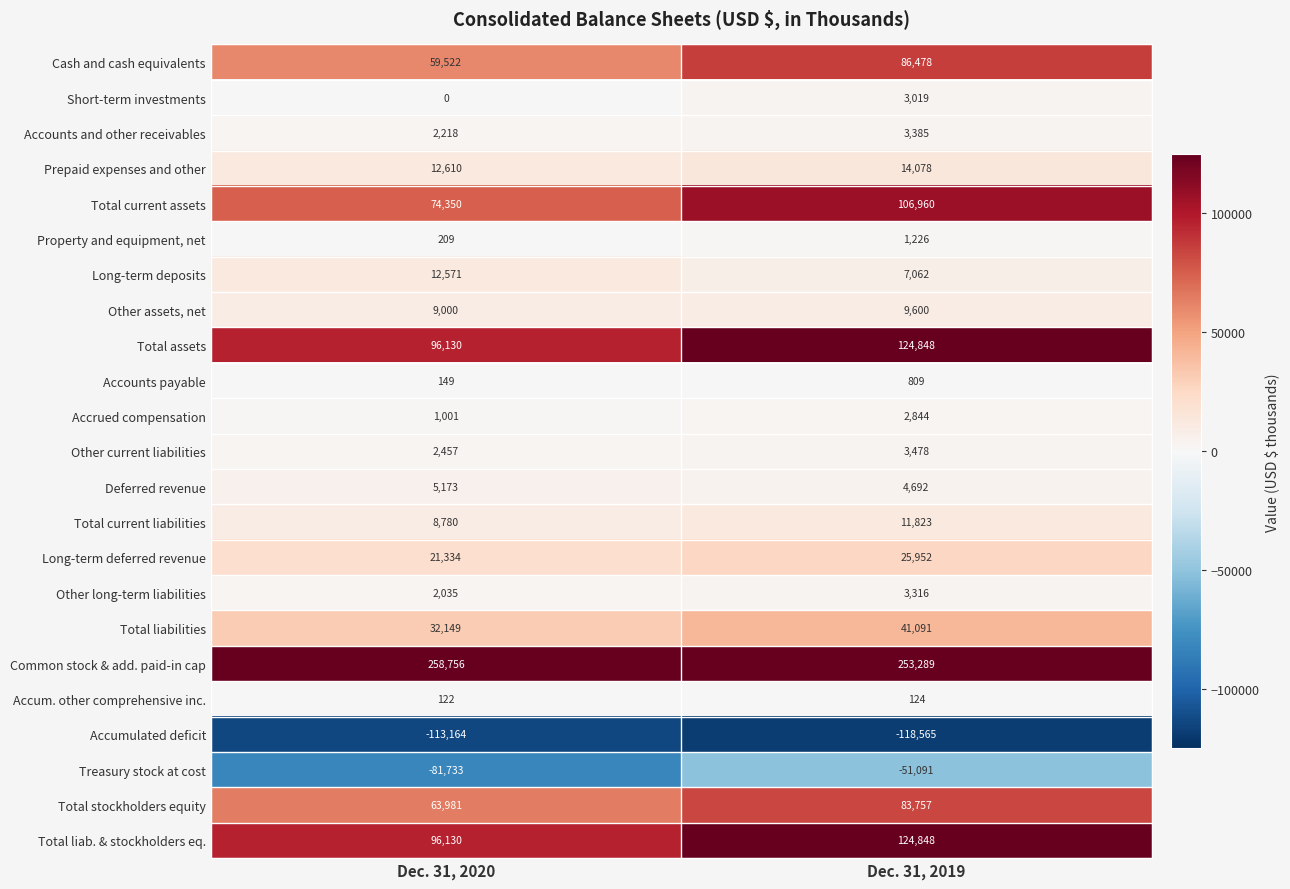

At which label does Other current liabilities reach its peak?

Dec. 31, 2019